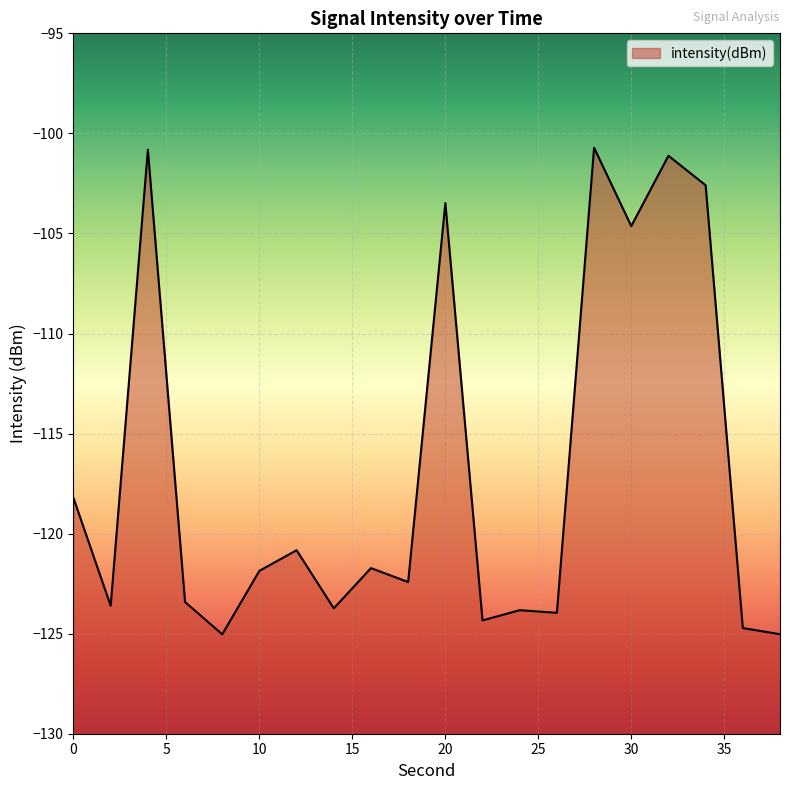

Reading left to right, what are all the values shown in this chart?

0=-118.2	2=-123.6	4=-100.8	6=-123.4	8=-125.0	10=-121.9	12=-120.8	14=-123.7	16=-121.7	18=-122.4	20=-103.5	22=-124.3	24=-123.8	26=-124.0	28=-100.7	30=-104.6	32=-101.1	34=-102.6	36=-124.7	38=-125.0